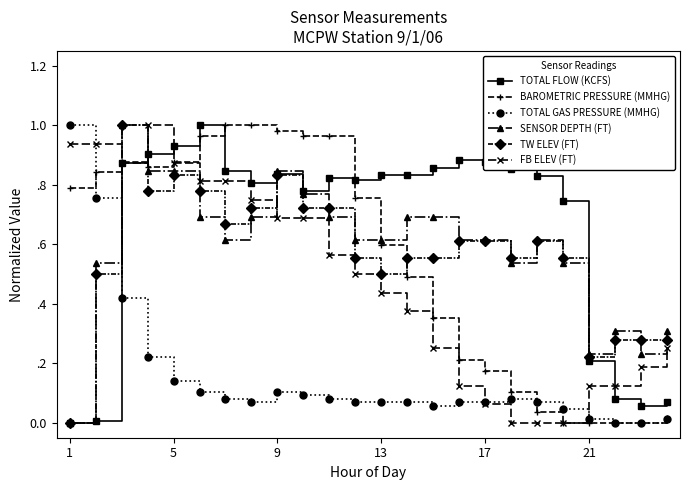

Where is the first local minimum for FB ELEV (FT)?

9